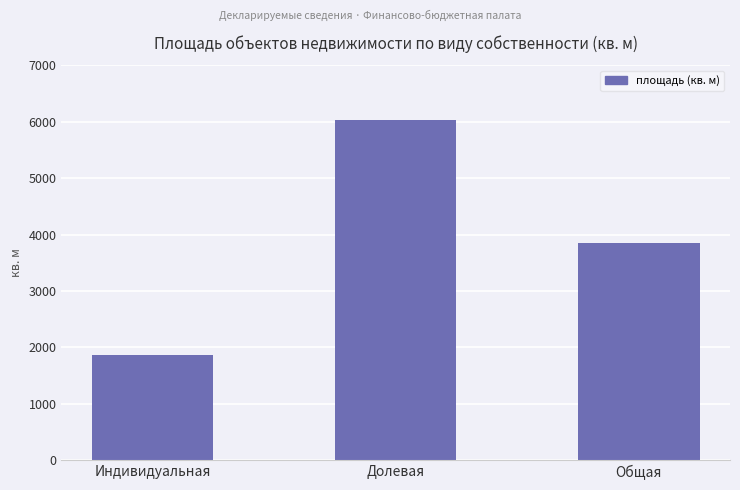

What is the difference between the values at Индивидуальная and Долевая?

4182.0